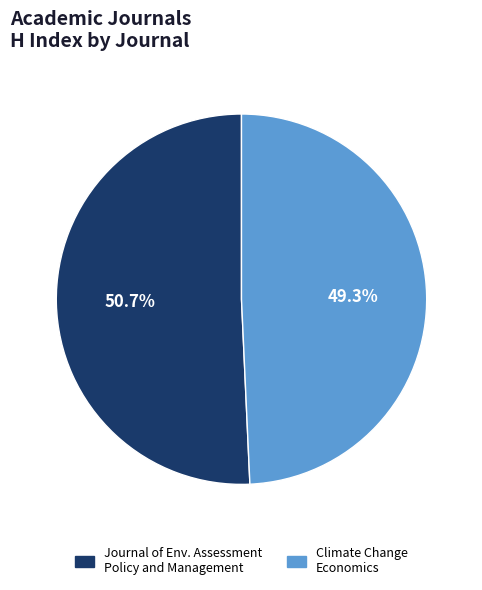

Combined, what portion of the pie is Journal of Env. Assessment Policy and Management and Climate Change Economics?

100.0%